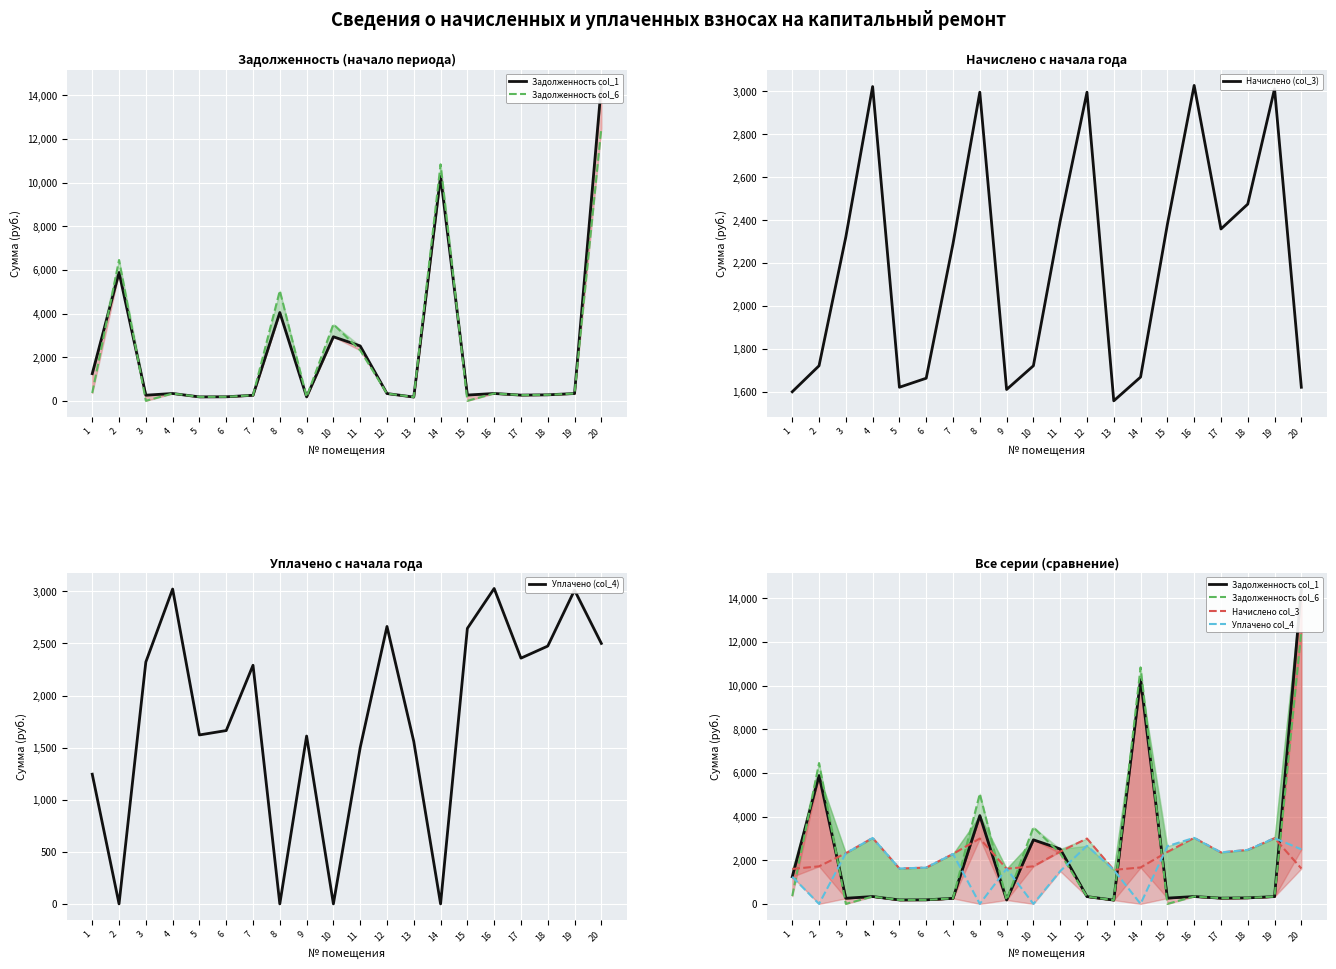

Between 5 and 6, which series saw the biggest shift?

Начислено (col_3)